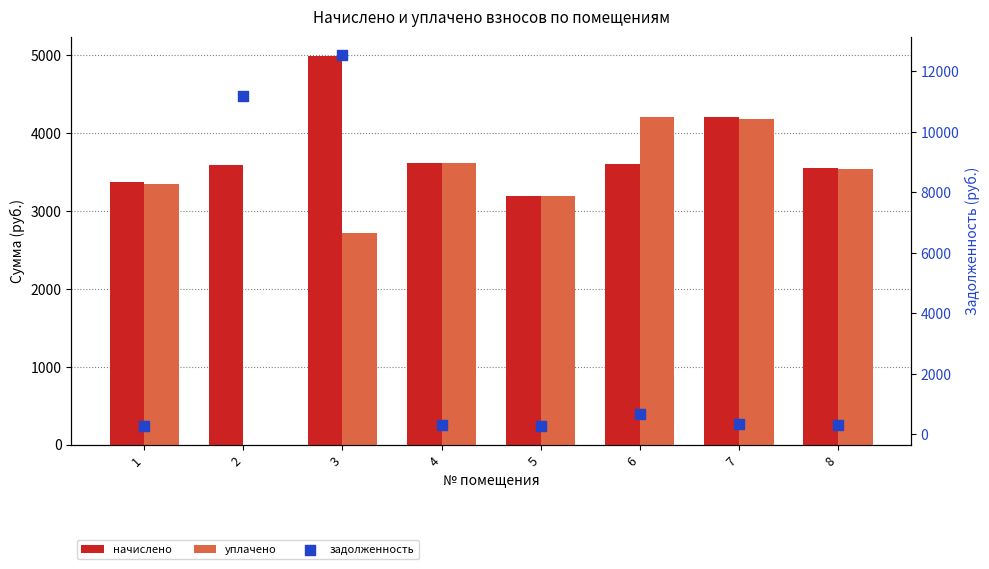

Which series has the largest total across all categories?

начислено